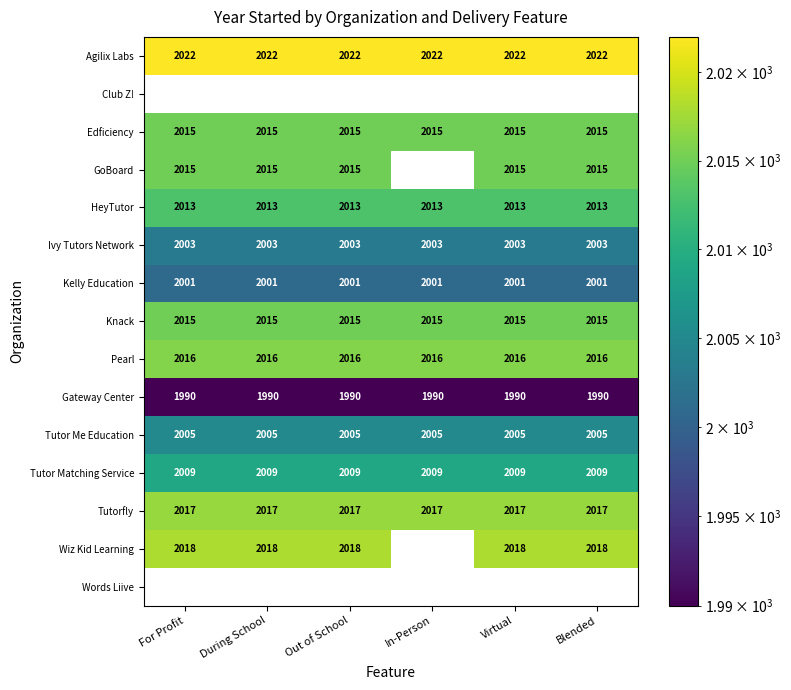

What is the sum of the Gateway Center values at Out of School and For Profit?

3980